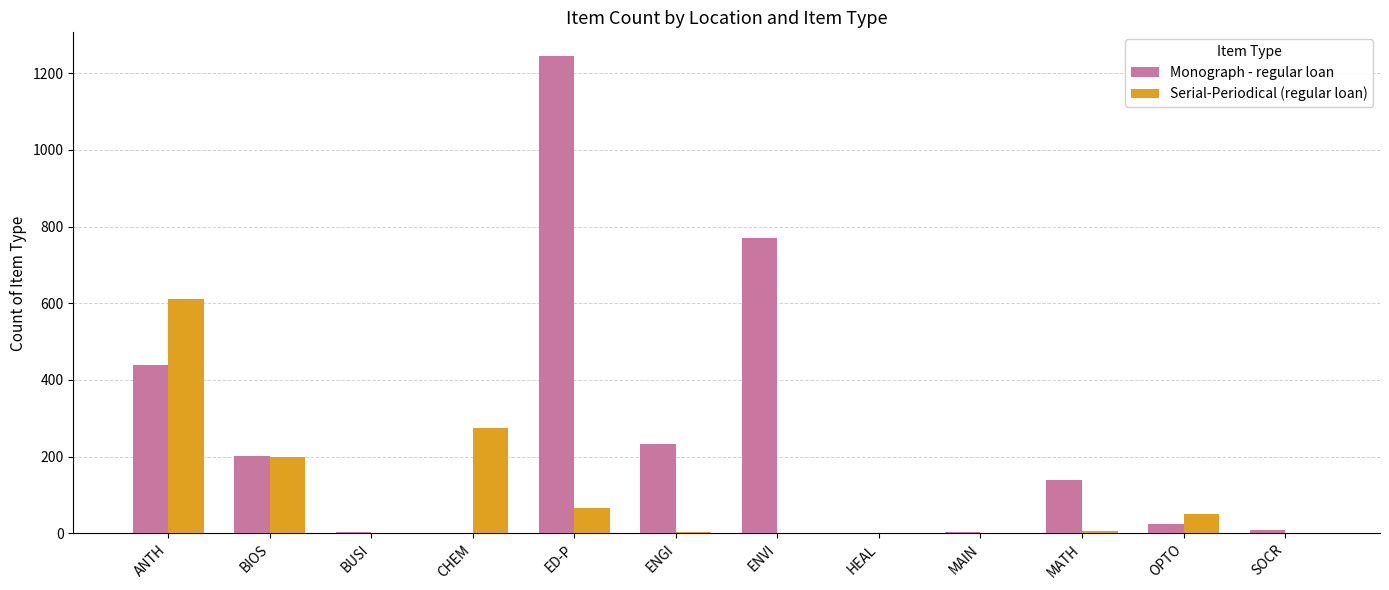

The value of Monograph - regular loan at ANTH is 438. True or false?

True